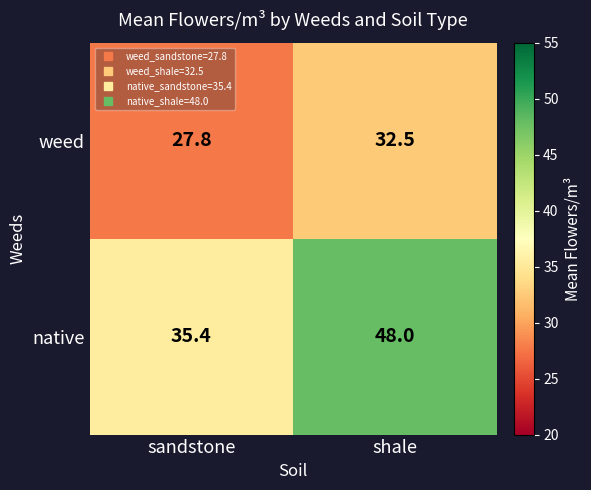

Which series has the widest spread of values?

native